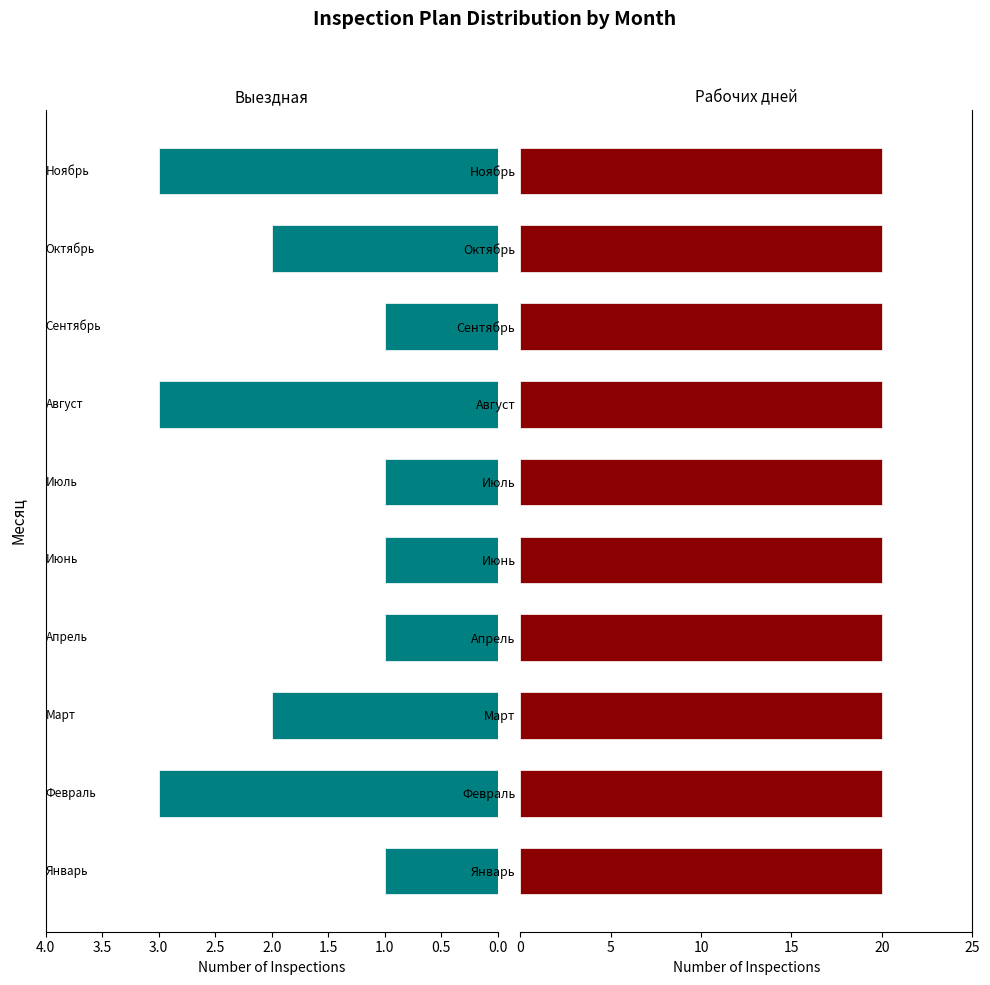

Which series changed the most between 0.5 and 1.5?

Выездная